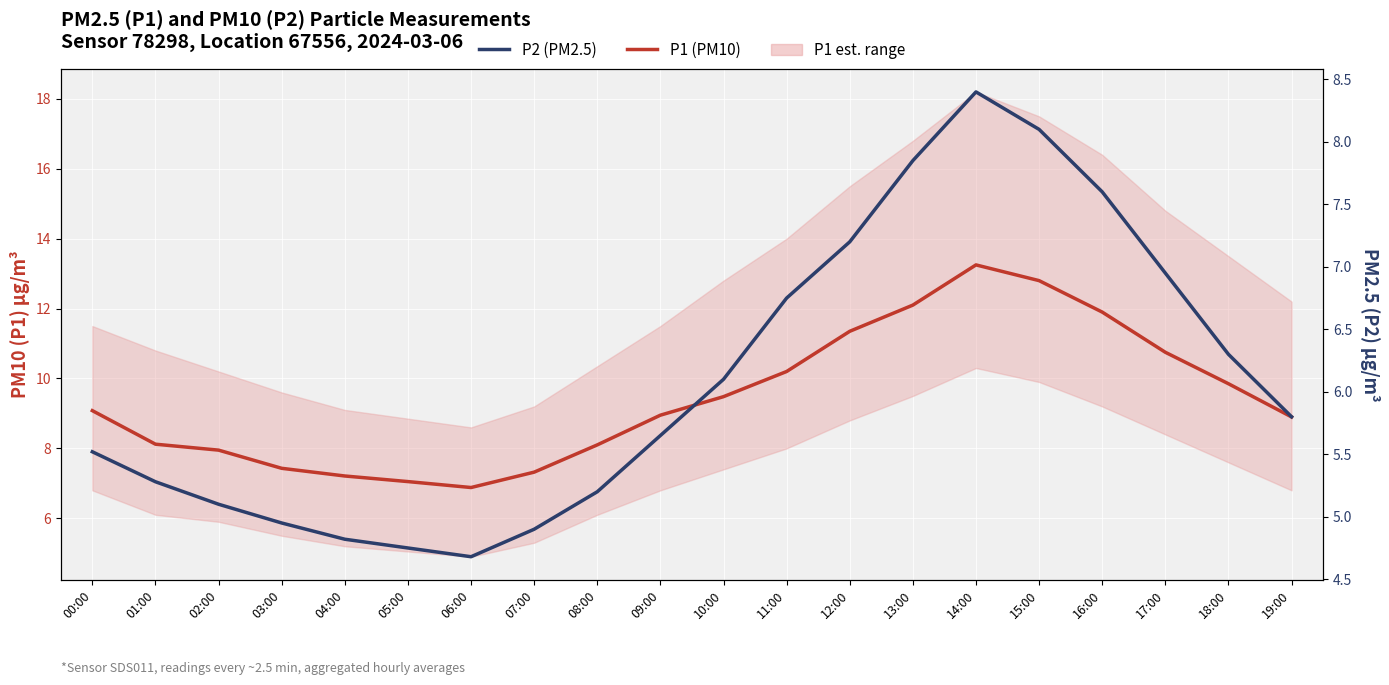

Reading left to right, transcribe all the data shown in this chart.

P1 (PM10): 00:00=9.1	01:00=8.1	02:00=8.0	03:00=7.4	04:00=7.2	05:00=7.0	06:00=6.9	07:00=7.3	08:00=8.1	09:00=8.9	10:00=9.5	11:00=10.2	12:00=11.3	13:00=12.1	14:00=13.2	15:00=12.8	16:00=11.9	17:00=10.8	18:00=9.8	19:00=8.9
P2 (PM2.5): 00:00=5.5	01:00=5.3	02:00=5.1	03:00=5.0	04:00=4.8	05:00=4.8	06:00=4.7	07:00=4.9	08:00=5.2	09:00=5.7	10:00=6.1	11:00=6.8	12:00=7.2	13:00=7.8	14:00=8.4	15:00=8.1	16:00=7.6	17:00=7.0	18:00=6.3	19:00=5.8